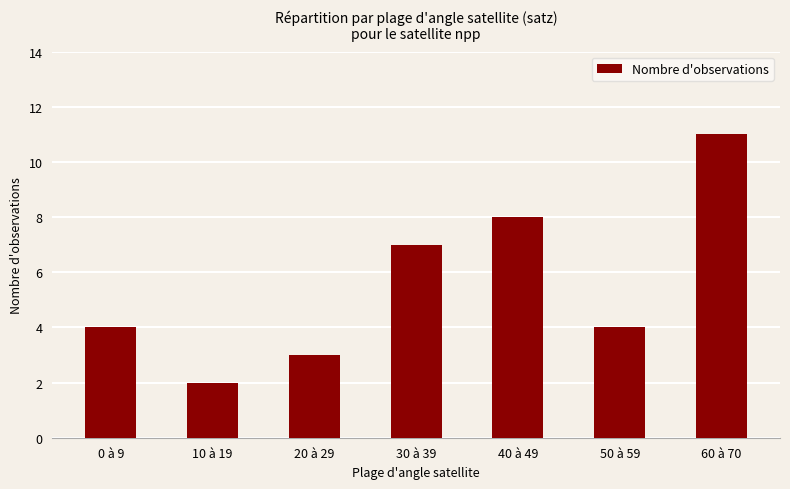

Reading right to left, extract all data points from this chart.

60 à 70=11	50 à 59=4	40 à 49=8	30 à 39=7	20 à 29=3	10 à 19=2	0 à 9=4